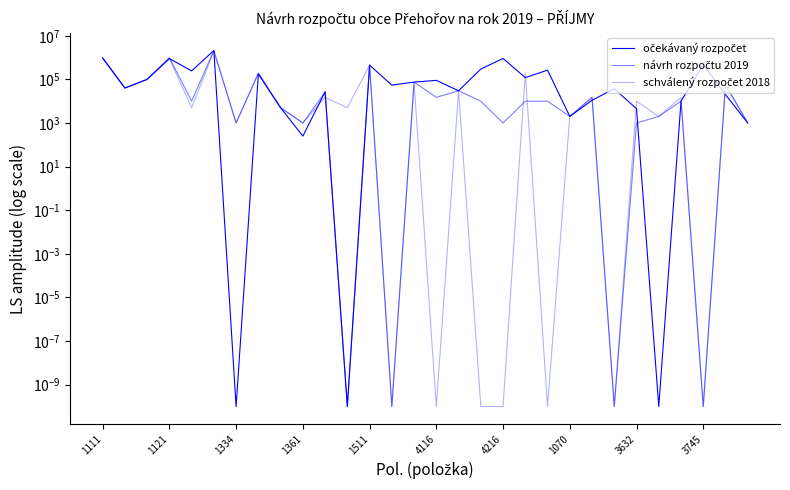

Which series has the largest total across all categories?

očekávaný rozpočet